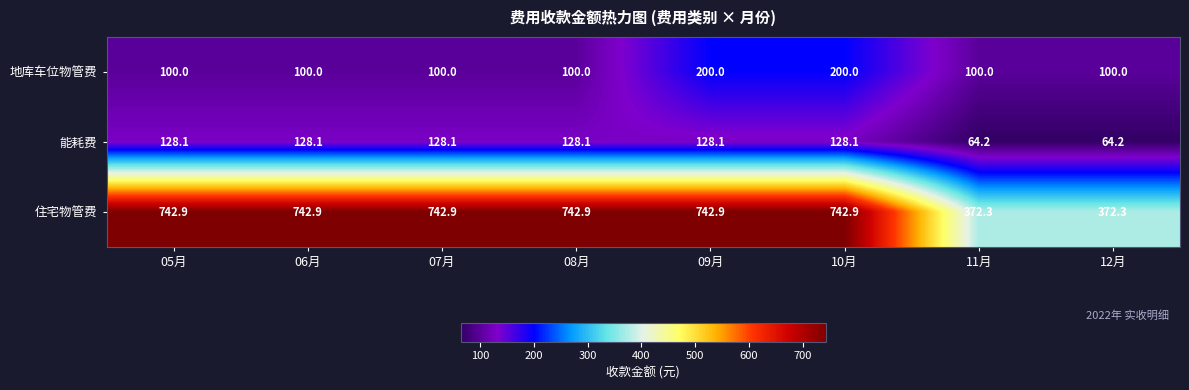

The value of 住宅物管费 at 08月 is 742.9. True or false?

True